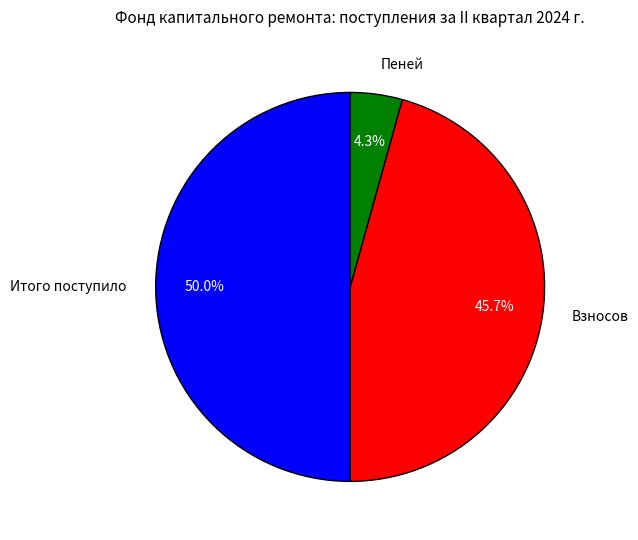

What percentage is the Итого поступило slice, to the nearest percent?

50%